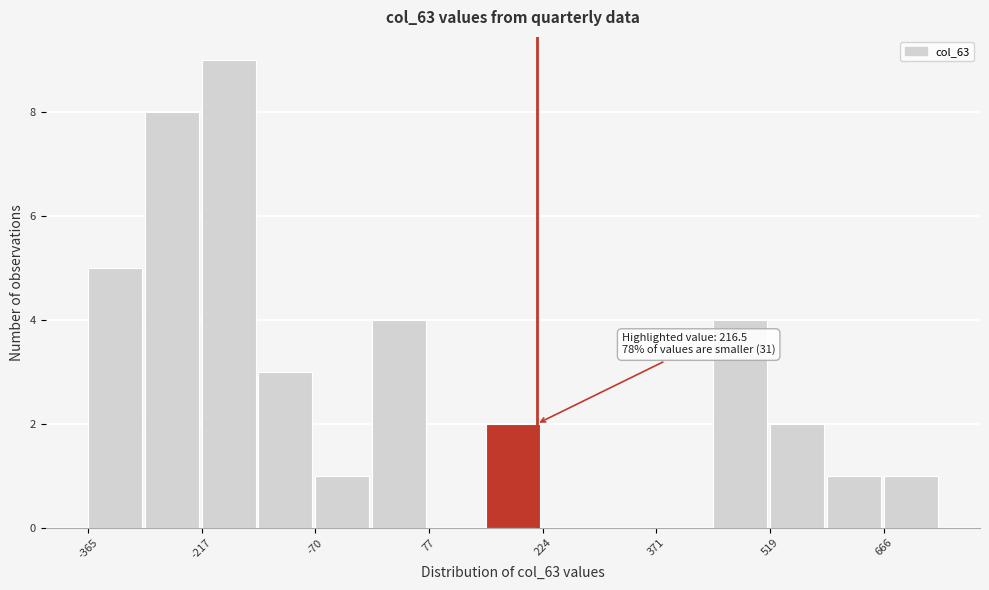

Read against the x-axis, roughly where is the centre of the tallest bar?

-180